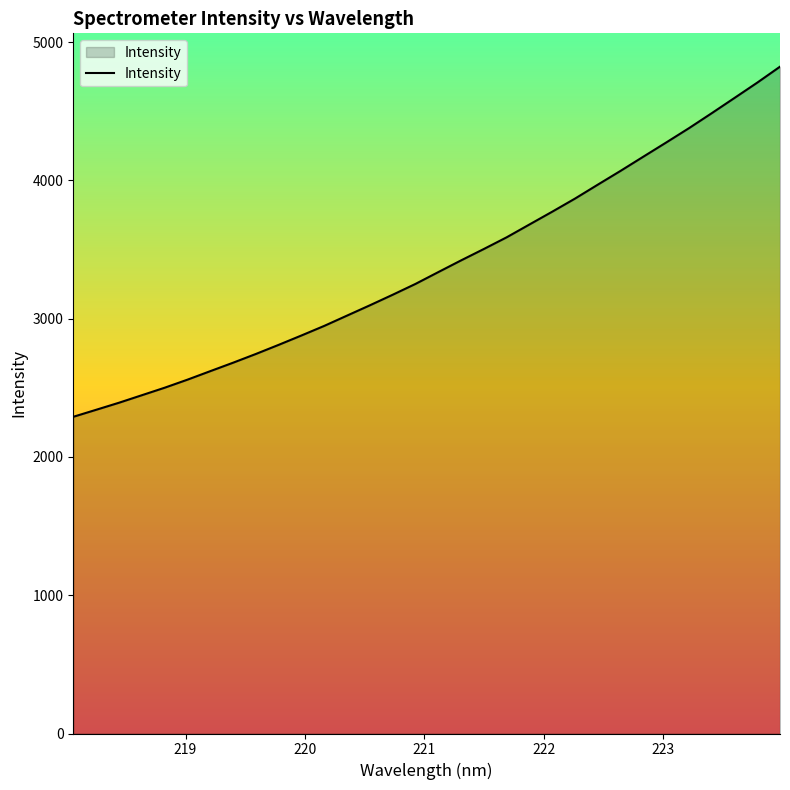

What is the maximum value shown in the chart?

4823.3